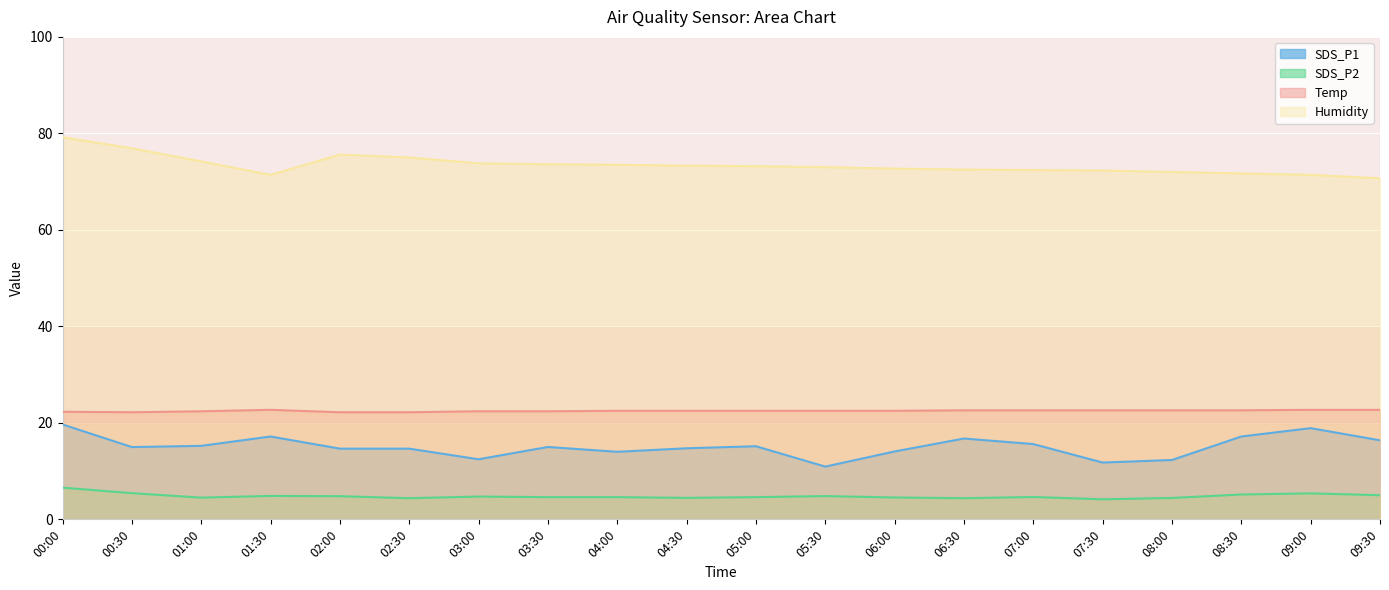

Count the number of data series in this chart.

4